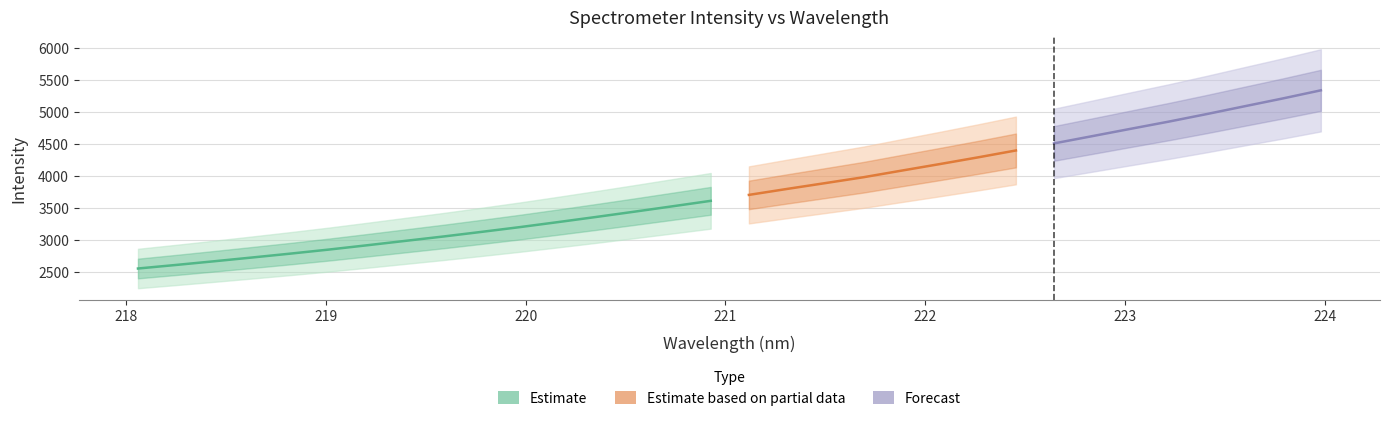

True or false: there are more than 2 points higher than both neighbors.

False